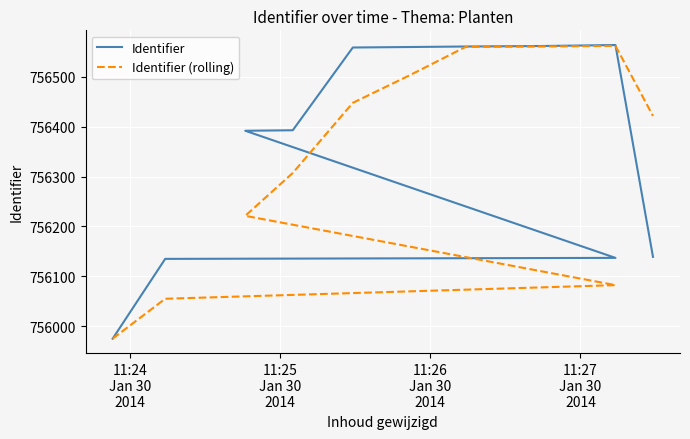

What is the difference between the maximum and minimum values in the Identifier (rolling) series?

587.3